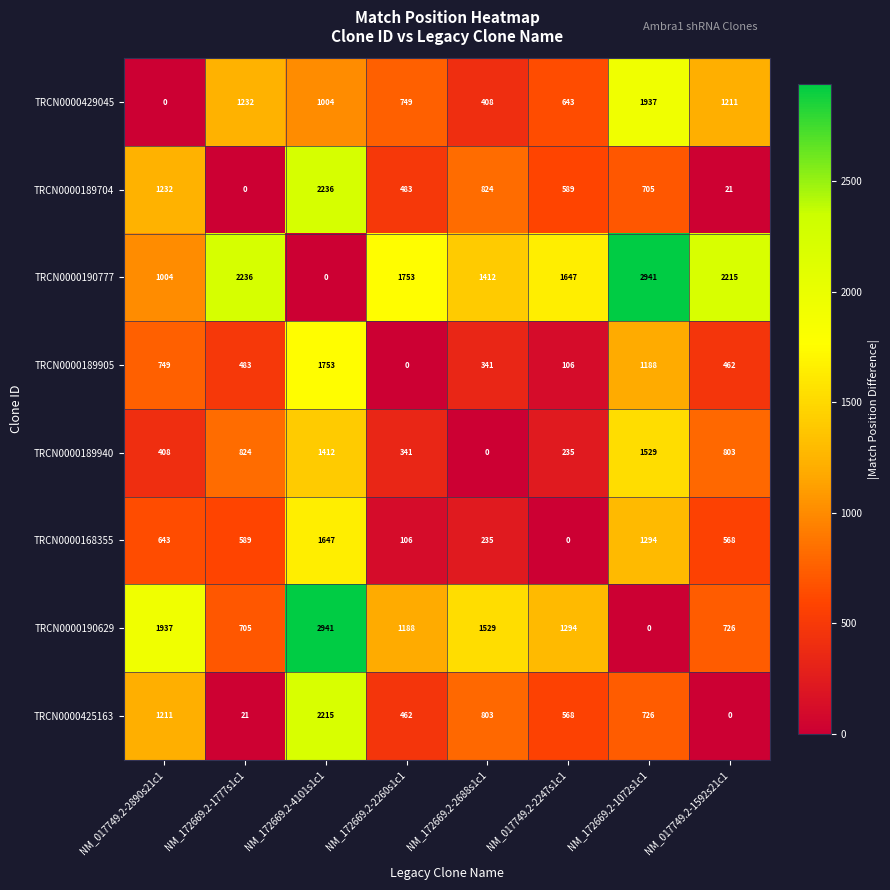

Count the number of data series in this chart.

8